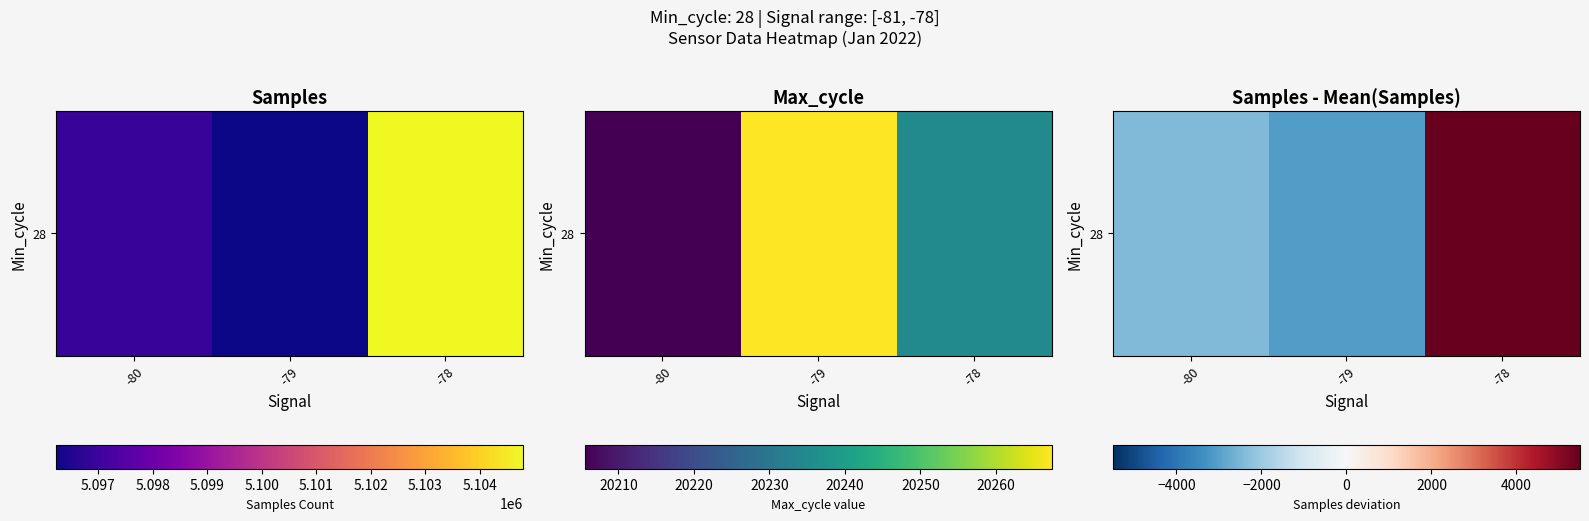

What is the approximate value at -79?

-3080.0